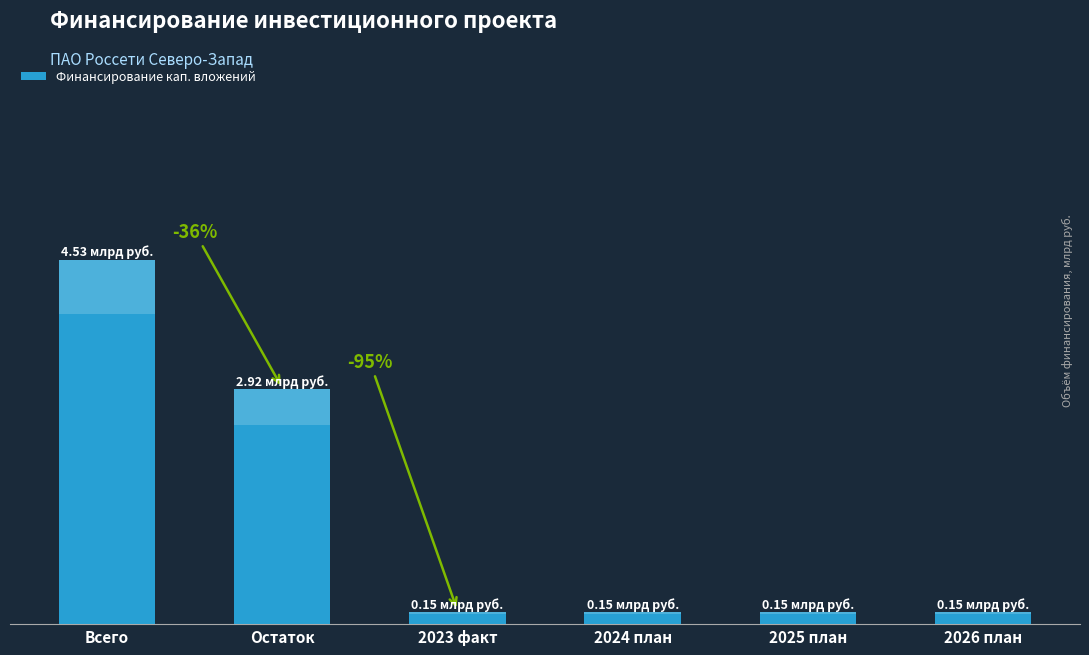

Reading left to right, what are all the values shown in this chart?

4.5	2.9	0.2	0.2	0.2	0.2